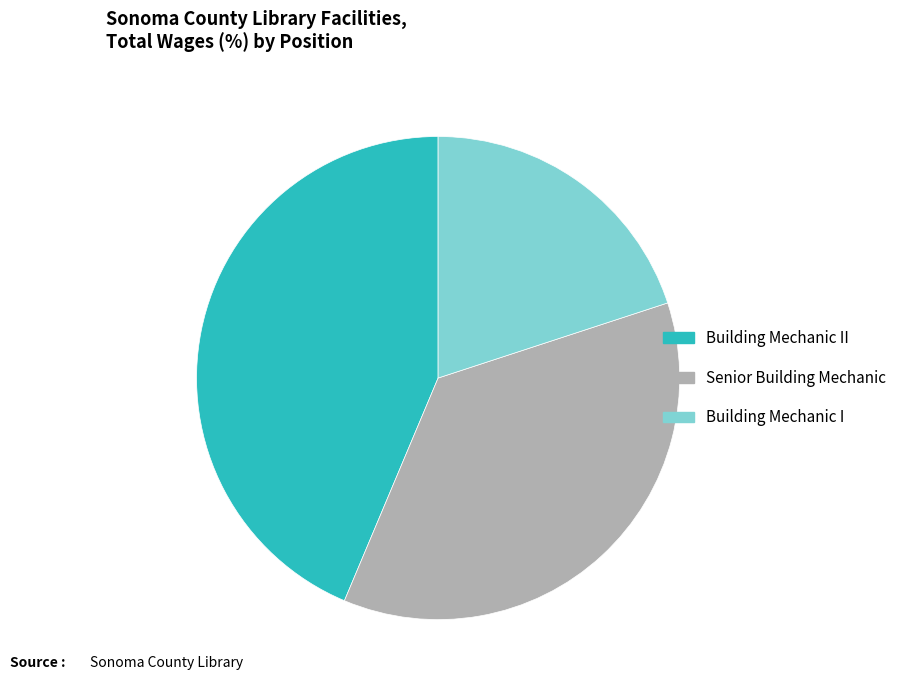

Count the number of slices in the pie.

3